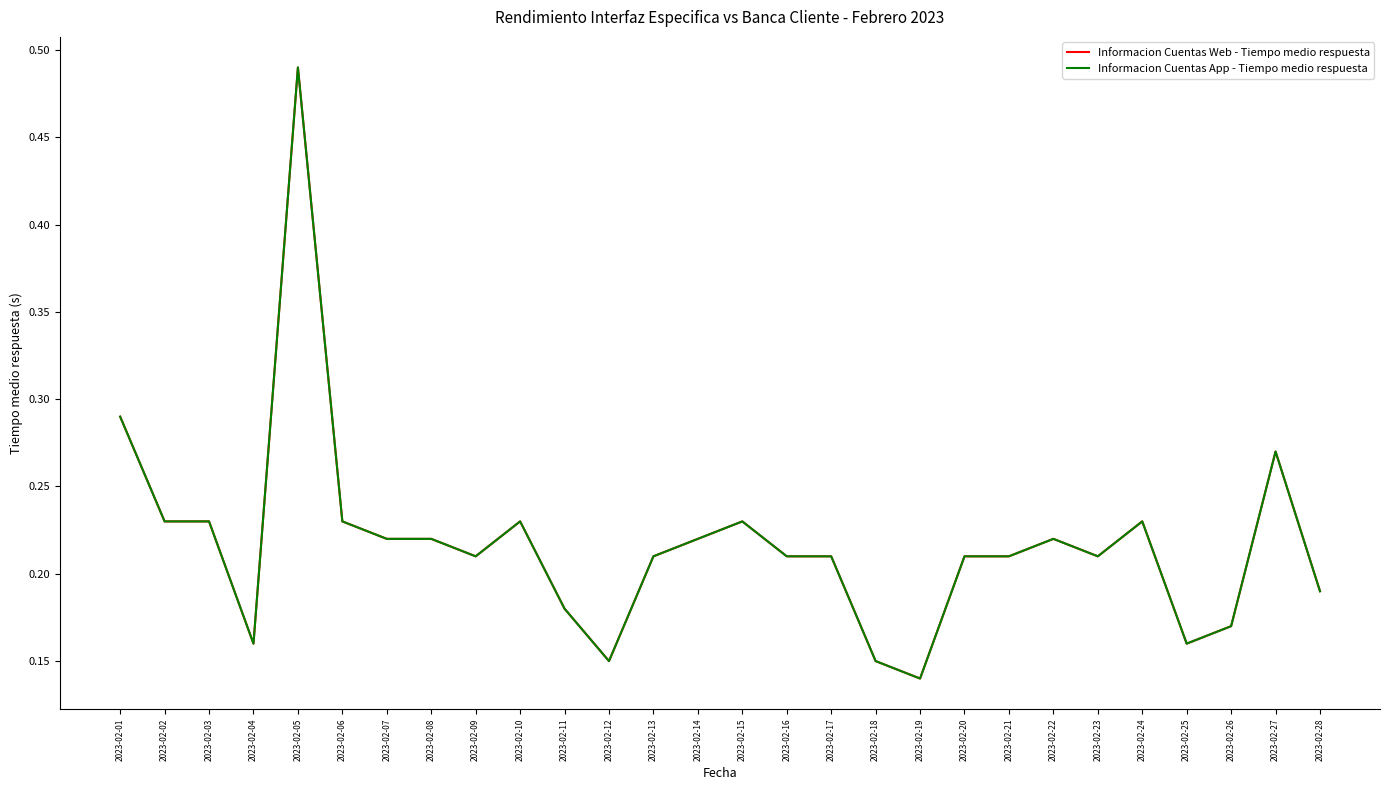

The Informacion Cuentas Web - Tiempo medio respuesta series shows 0.1 at 2023-02-04. True or false?

False